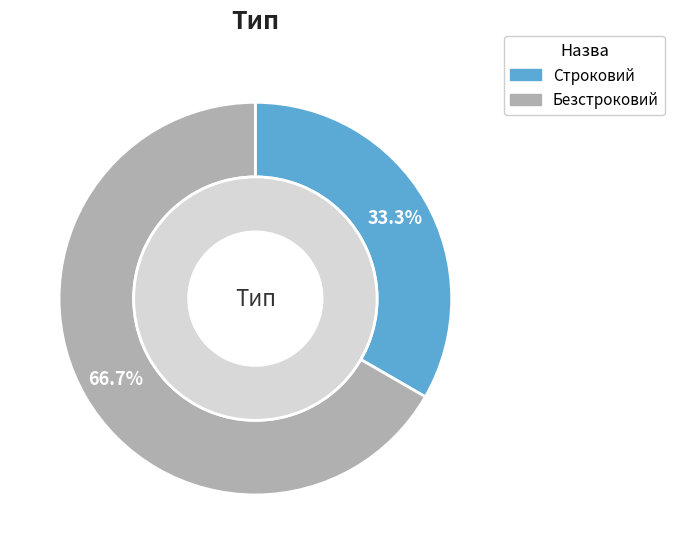

Is there any slice that represents more than half of the pie?

Yes